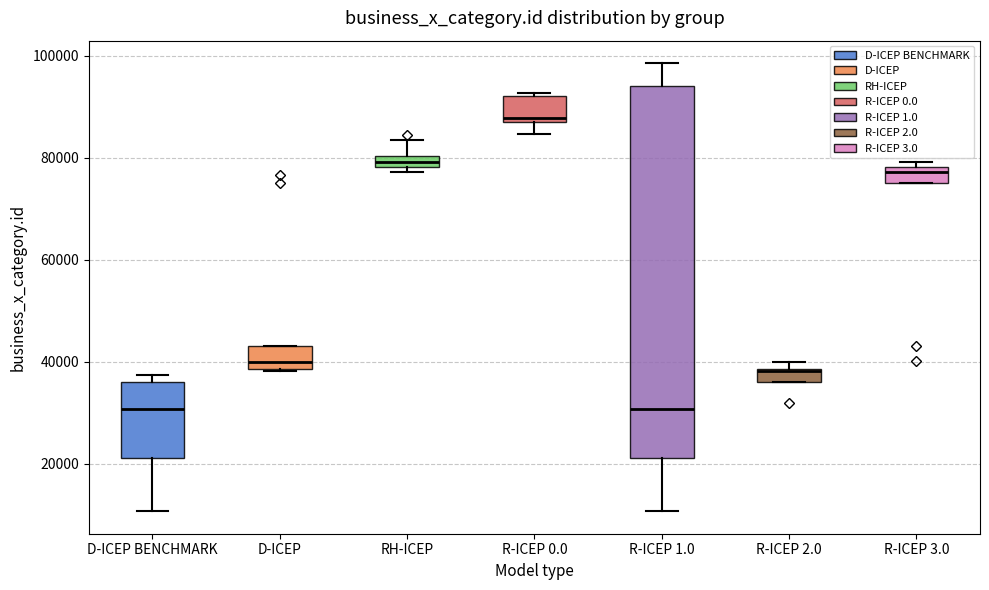

Which box has the highest median line?

R-ICEP 0.0